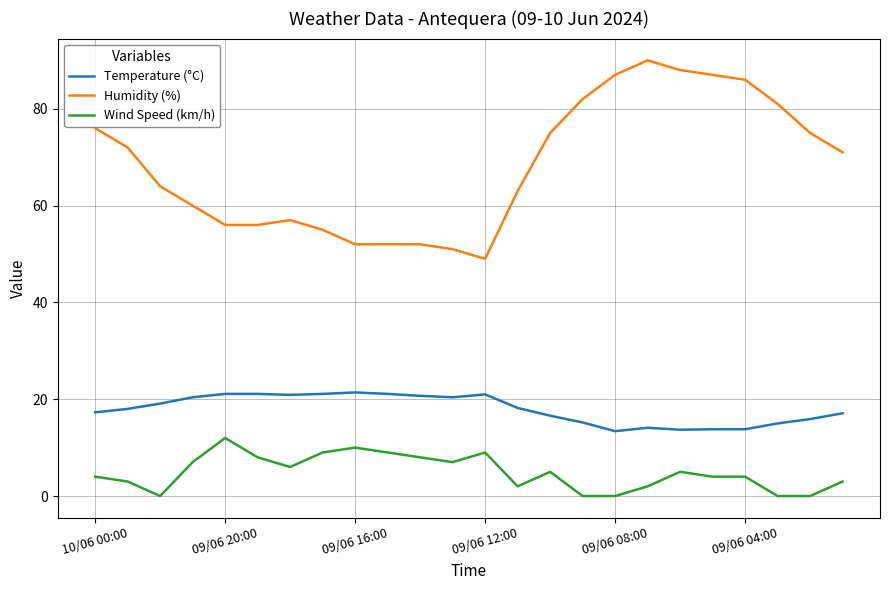

Which series has the largest total across all categories?

Humidity (%)